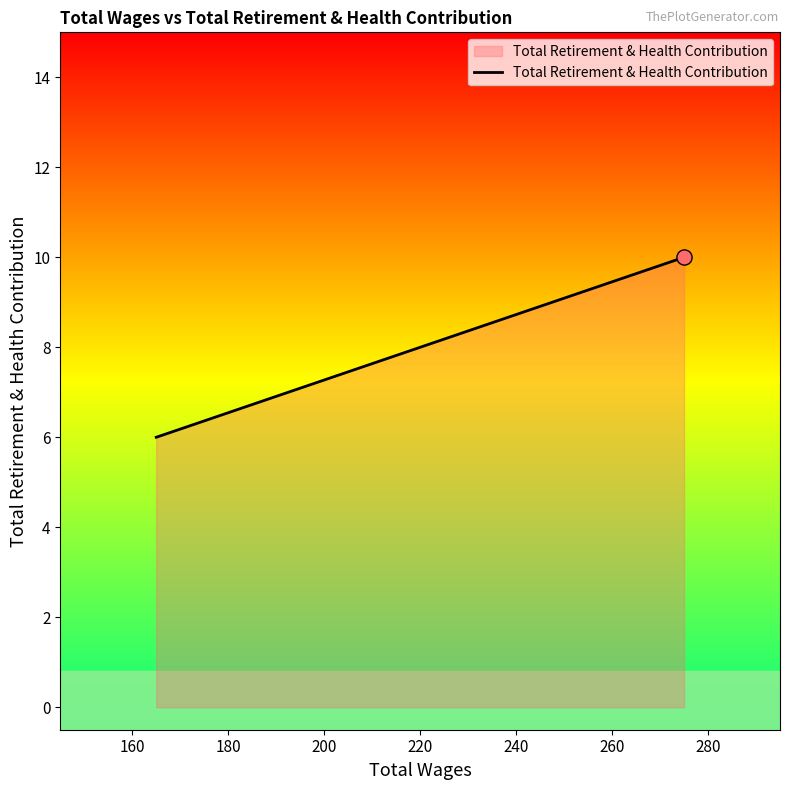

What is the ratio of the value at 180 to the value at 200?

1.0